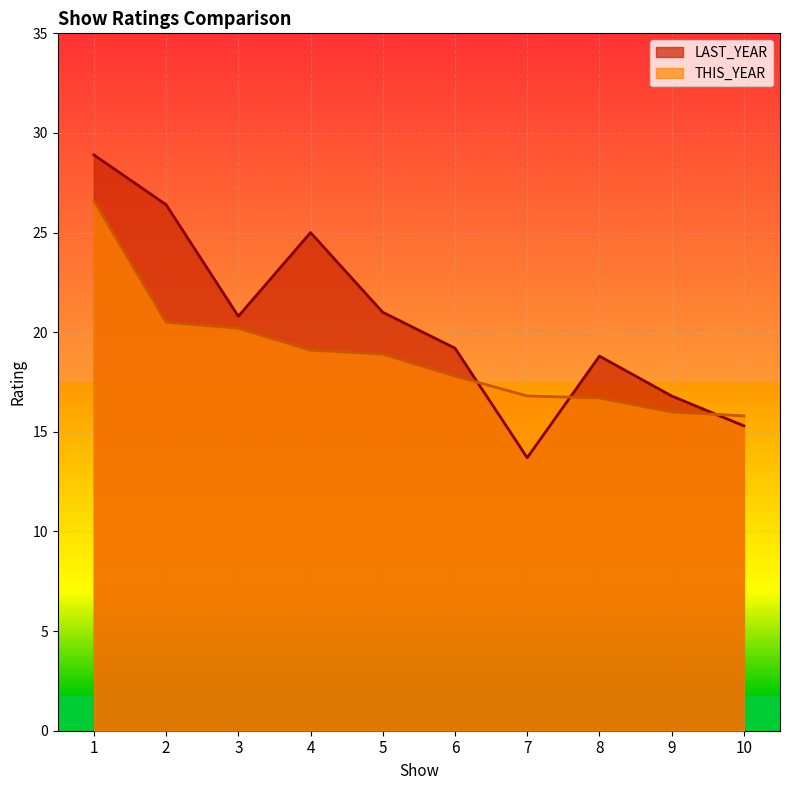

How many values in the THIS_YEAR series are below 18?

5